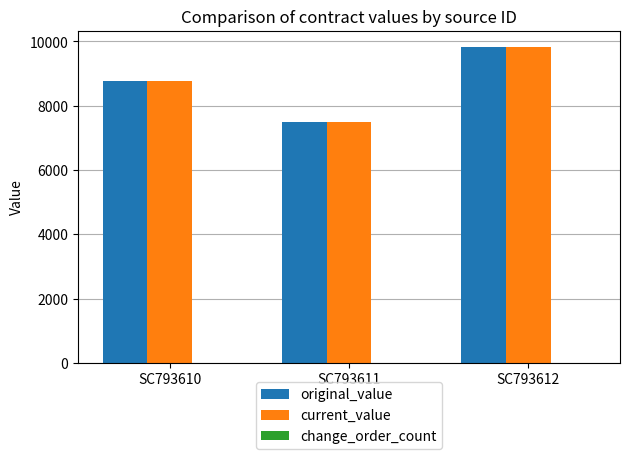

How many distinct data groups are displayed?

2